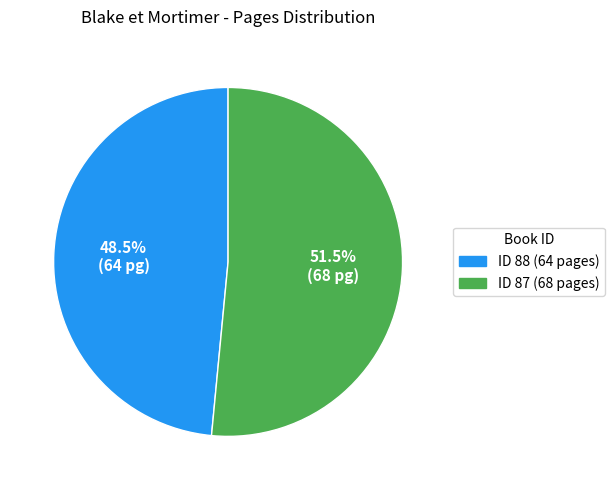

How many slices are in this pie chart?

2